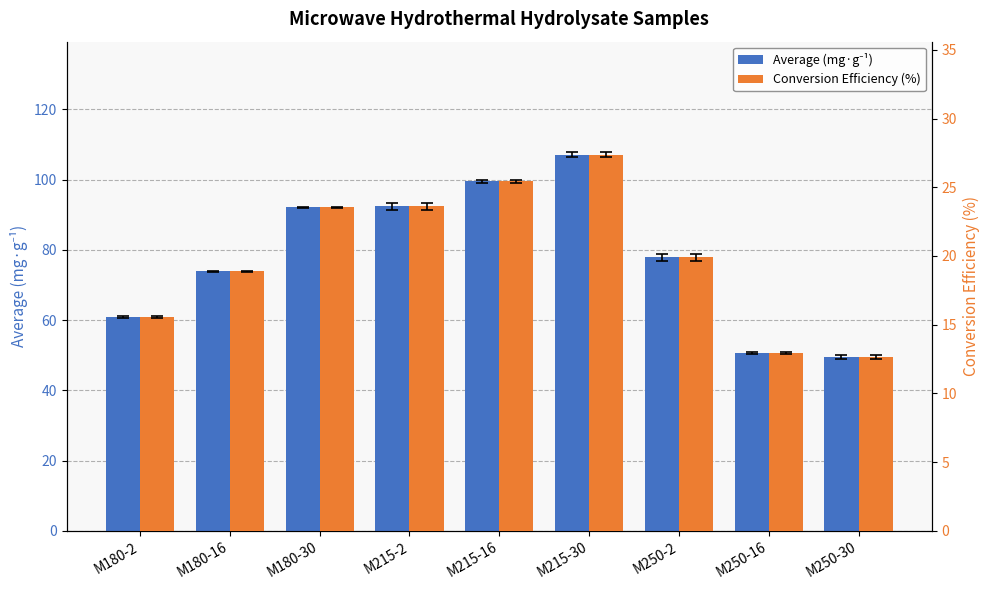

The Average (mg·g⁻¹) series shows 50.5 at M250-16. True or false?

True